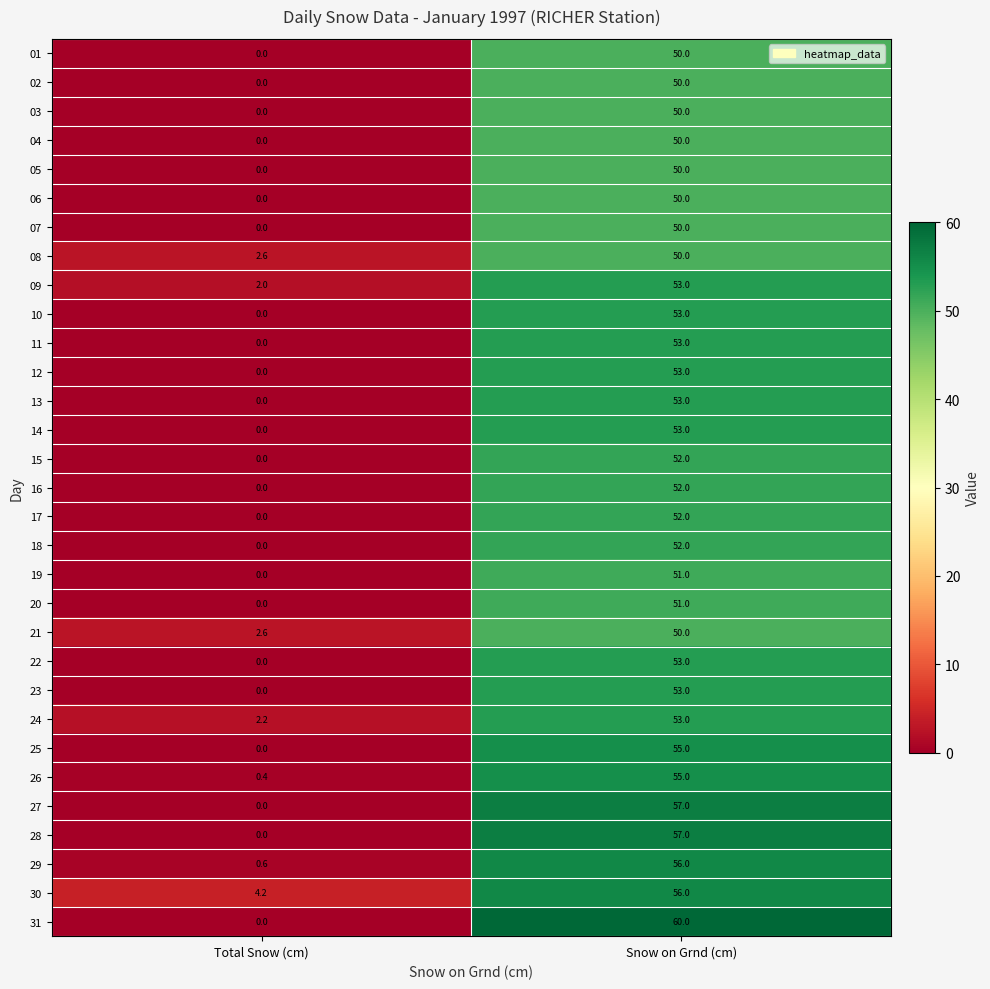

Read the 15 value at Snow on Grnd (cm).

52.0